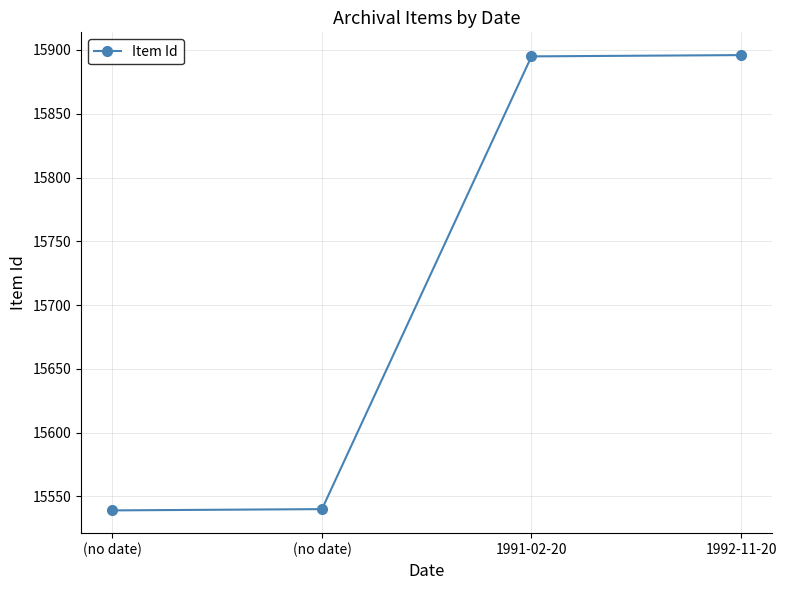

What is the label of the 4th point from the right?

(no date)